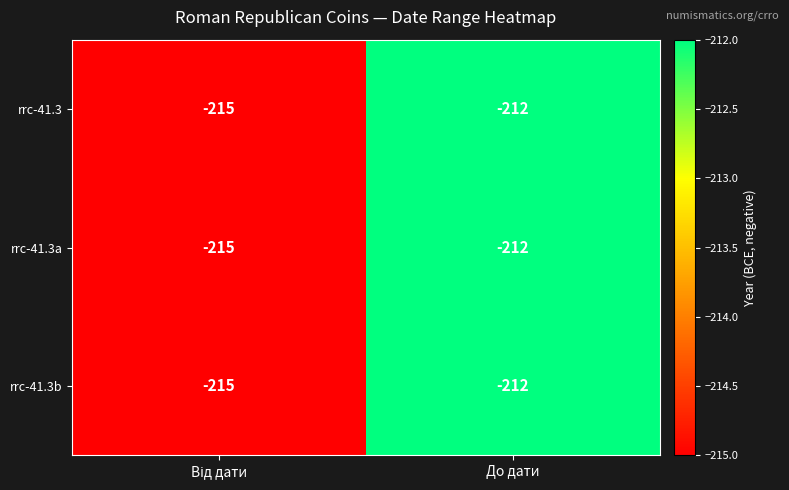

True or false: rrc-41.3b has a value of -212 at До дати.

True